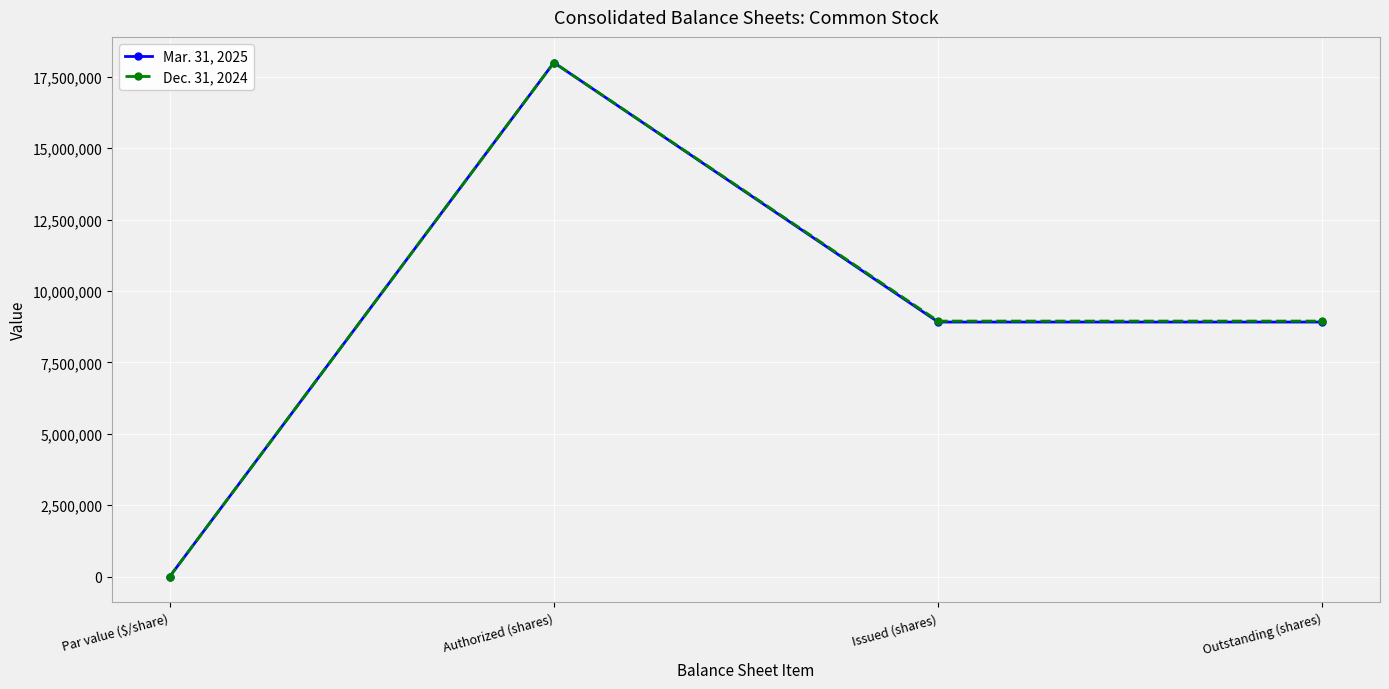

List the series in order of their overall mean, highest first.

Dec. 31, 2024, Mar. 31, 2025